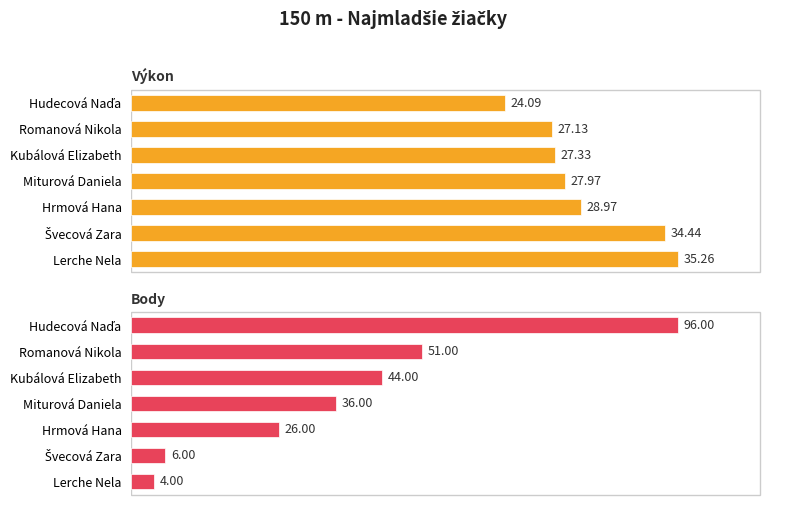

At how many categories does at least one series exceed 34?

6